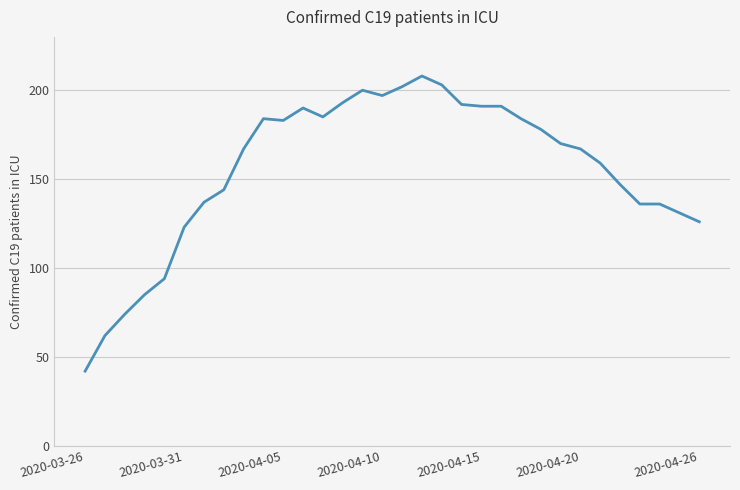

Does the chart have visible grid lines?

Yes